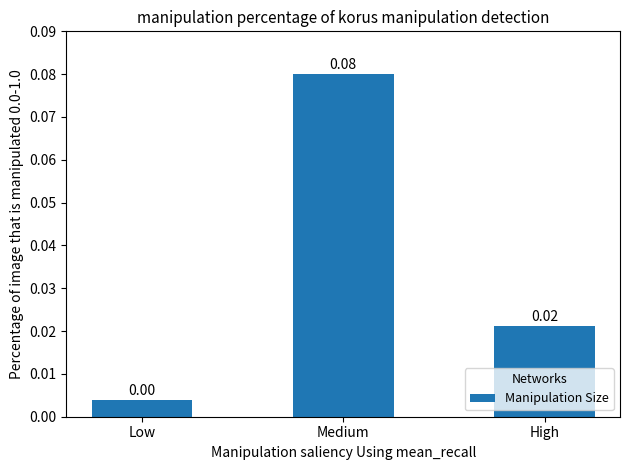

Which category has the highest value across all series?

Medium